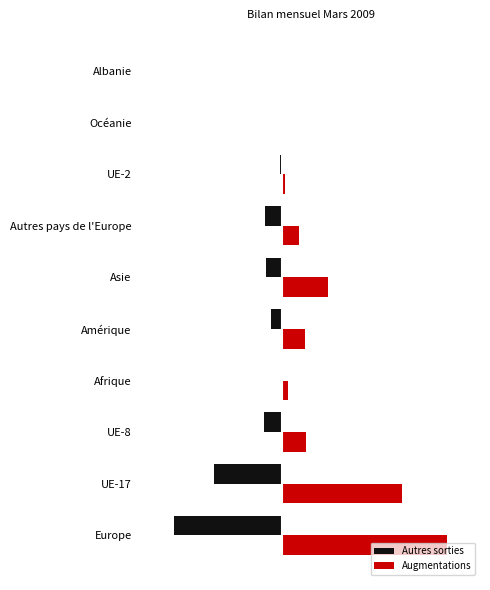

What are all the series names shown in the legend?

Autres sorties, Augmentations